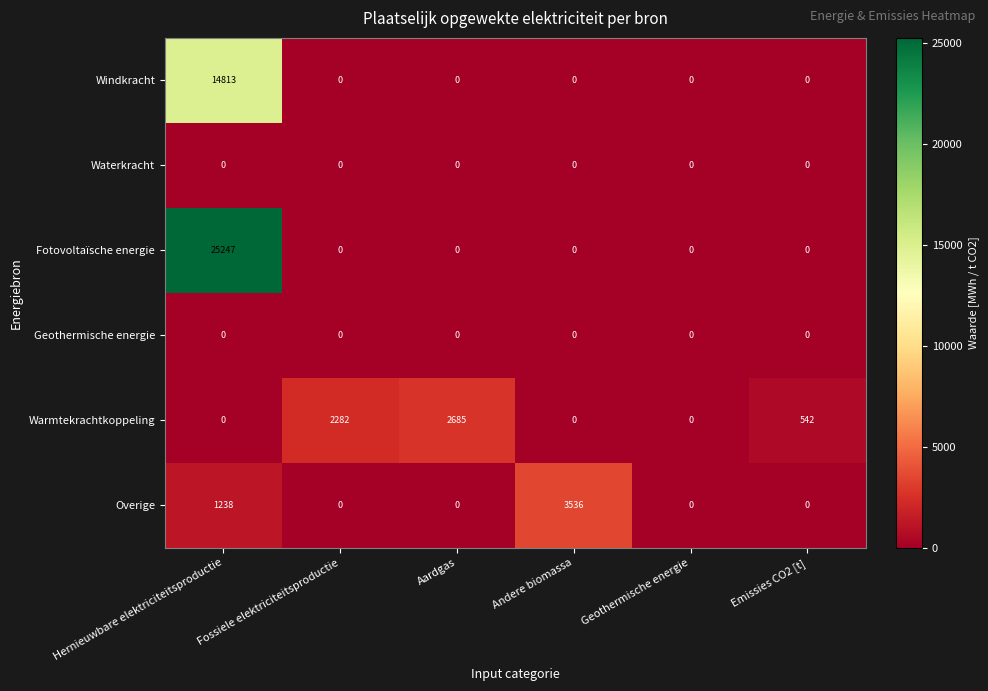

At which label is Overige closest to 1768?

Hernieuwbare elektriciteitsproductie